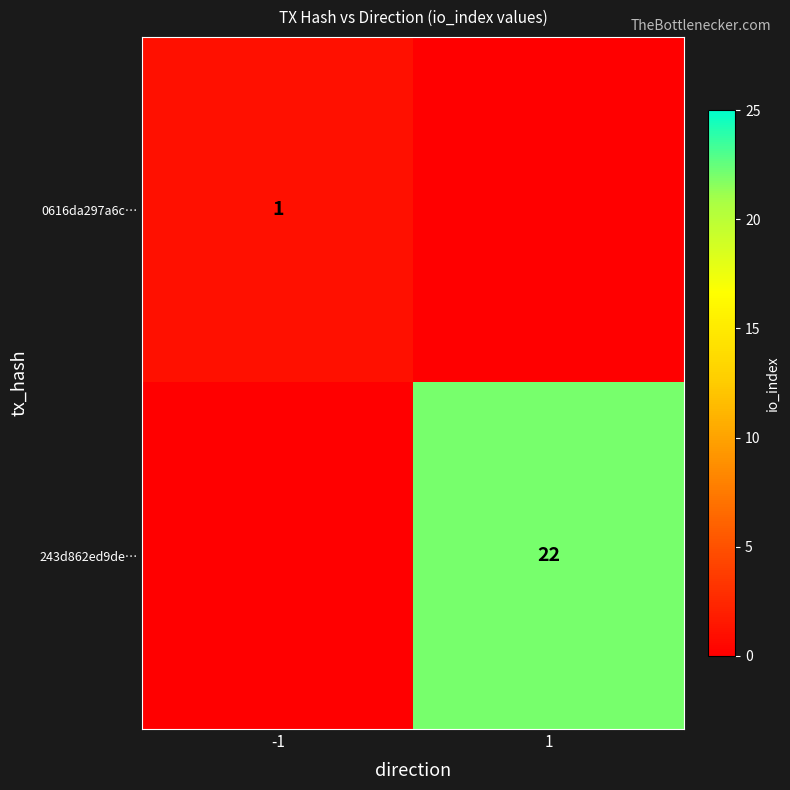

Between -1 and 1, which is larger?

-1